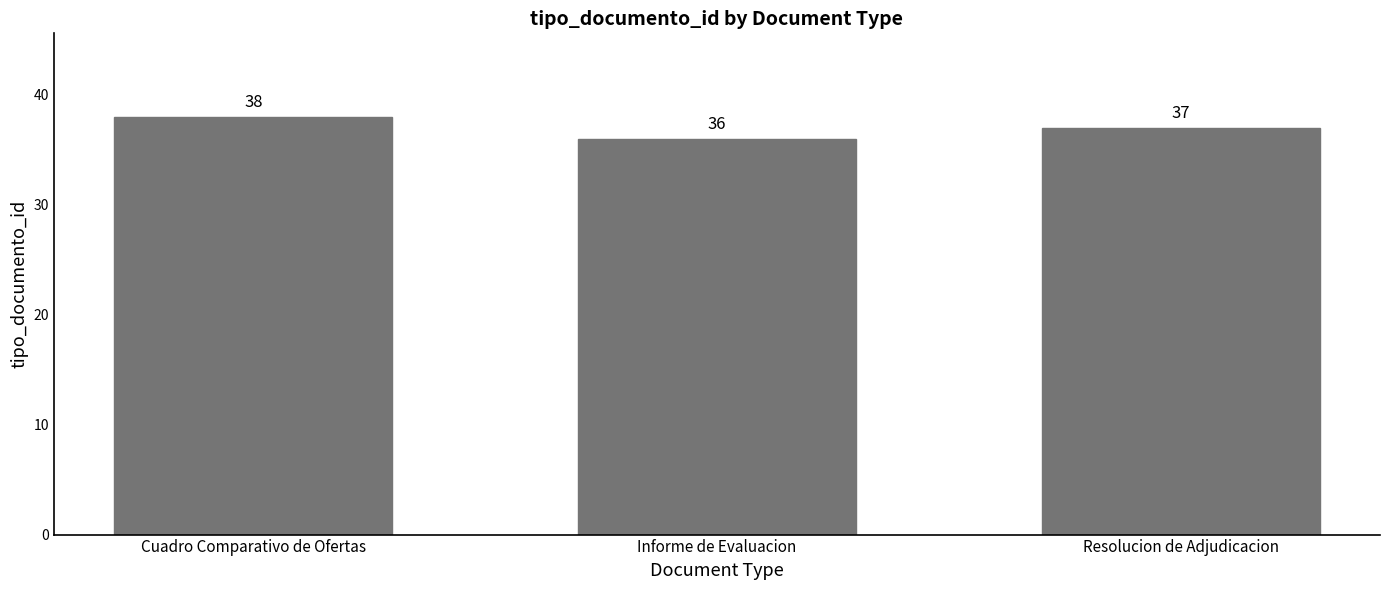

Which label corresponds to the largest value in the chart?

Cuadro Comparativo de Ofertas